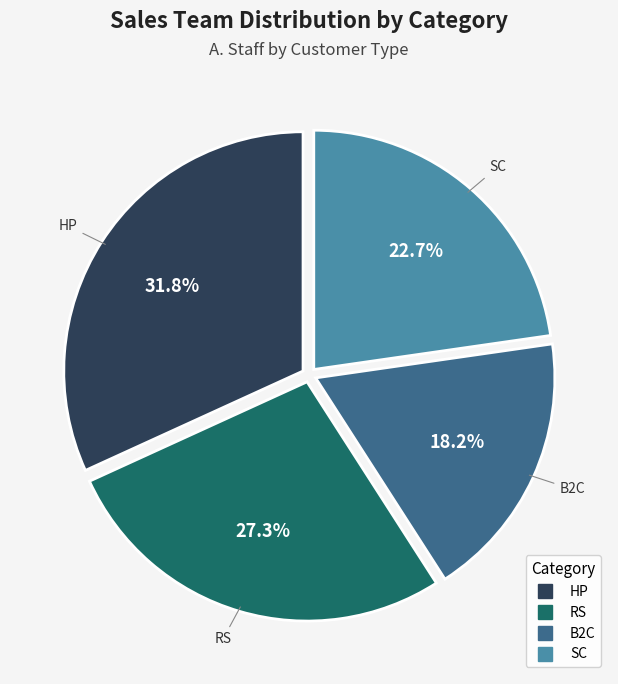

To the nearest percent, what percentage of the pie is RS?

27%